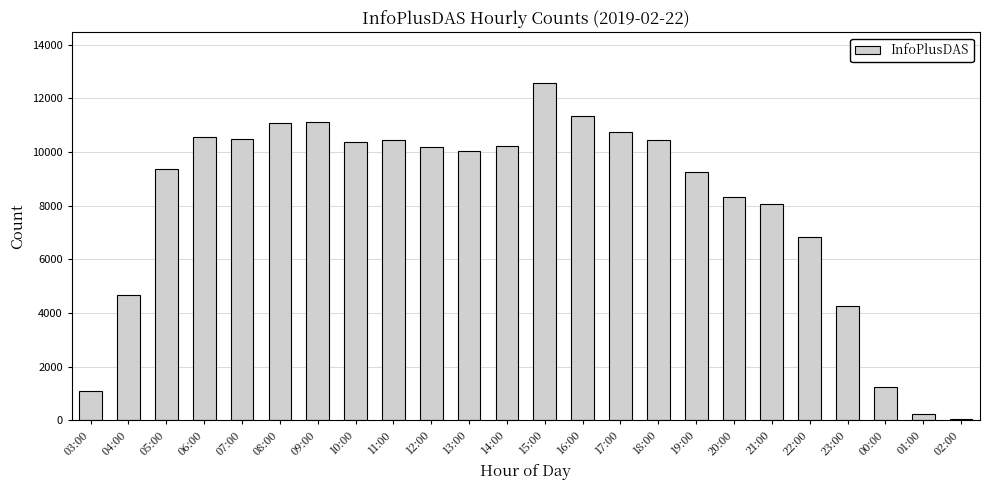

How many distinct data groups are displayed?

1